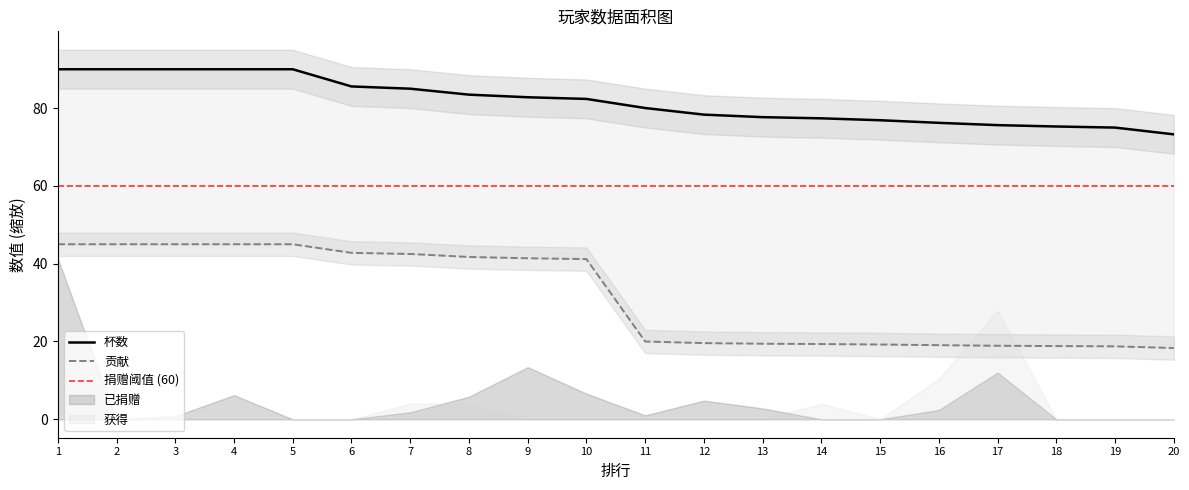

What is the value of the 杯数 point at the 18th from the left?

75.3